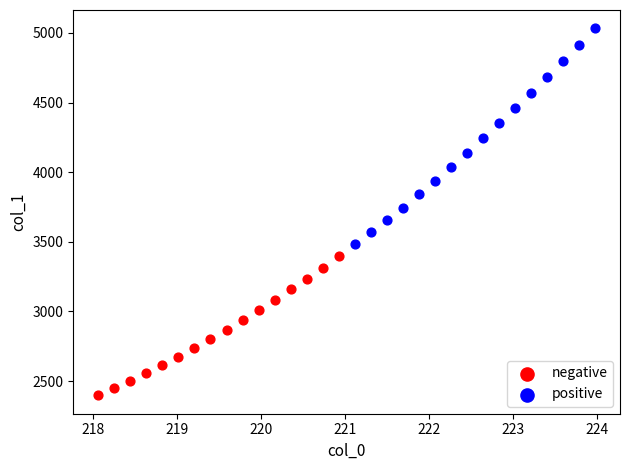

Which series contains the highest Y value?

positive